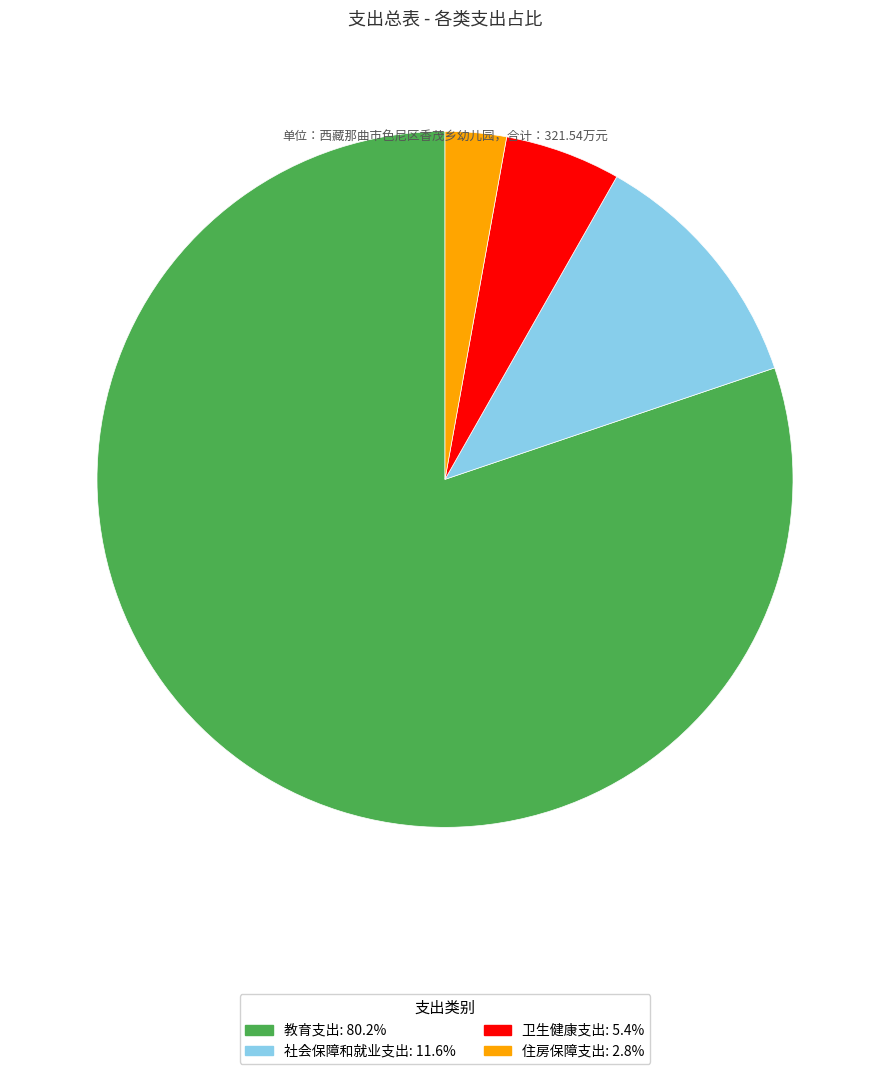

The 社会保障和就业支出 slice represents 1% of the pie. True or false?

False